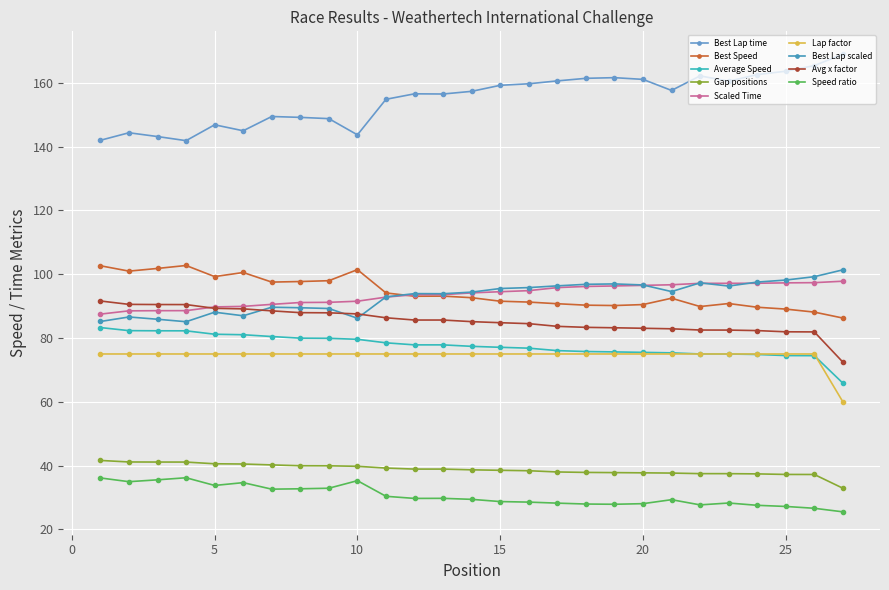

Which series has the largest total across all categories?

Best Lap time